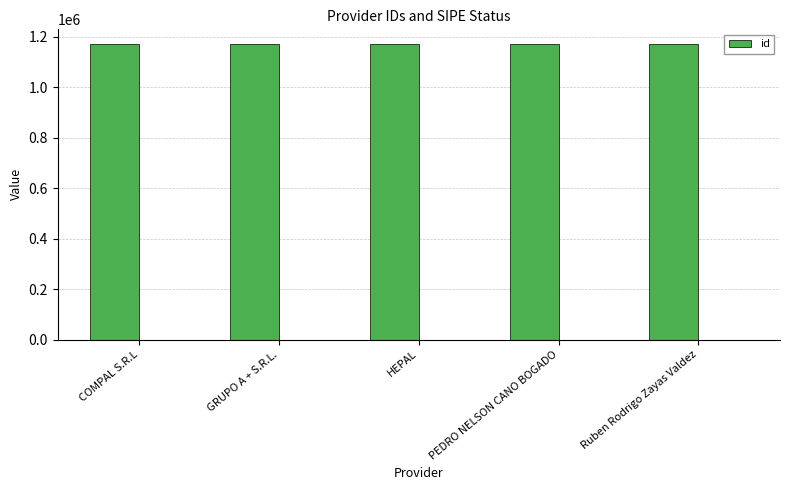

Reading right to left, list all the values displayed in this chart.

Ruben Rodrigo Zayas Valdez=1170209	PEDRO NELSON CANO BOGADO=1170212	HEPAL=1170208	GRUPO A + S.R.L.=1170211	COMPAL S.R.L=1170210